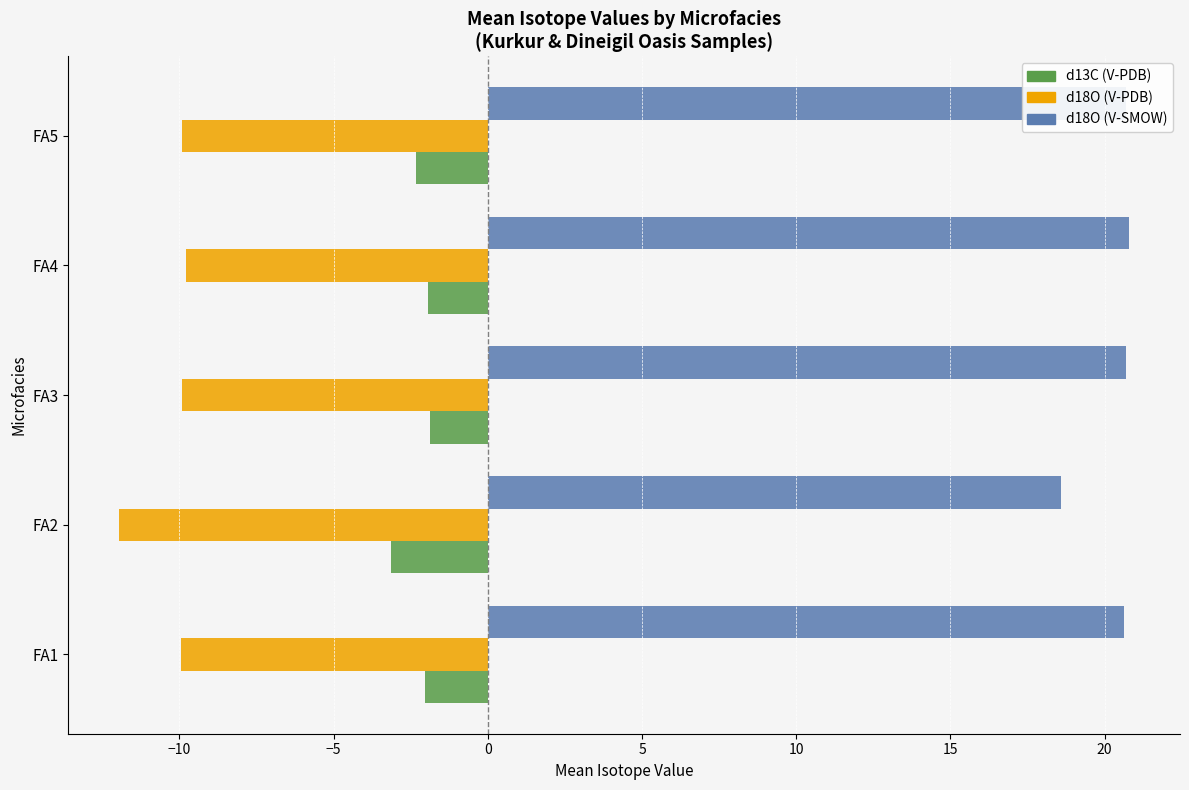

List the series in order of their peak value, lowest first.

d18O (V-PDB), d13C (V-PDB), d18O (V-SMOW)